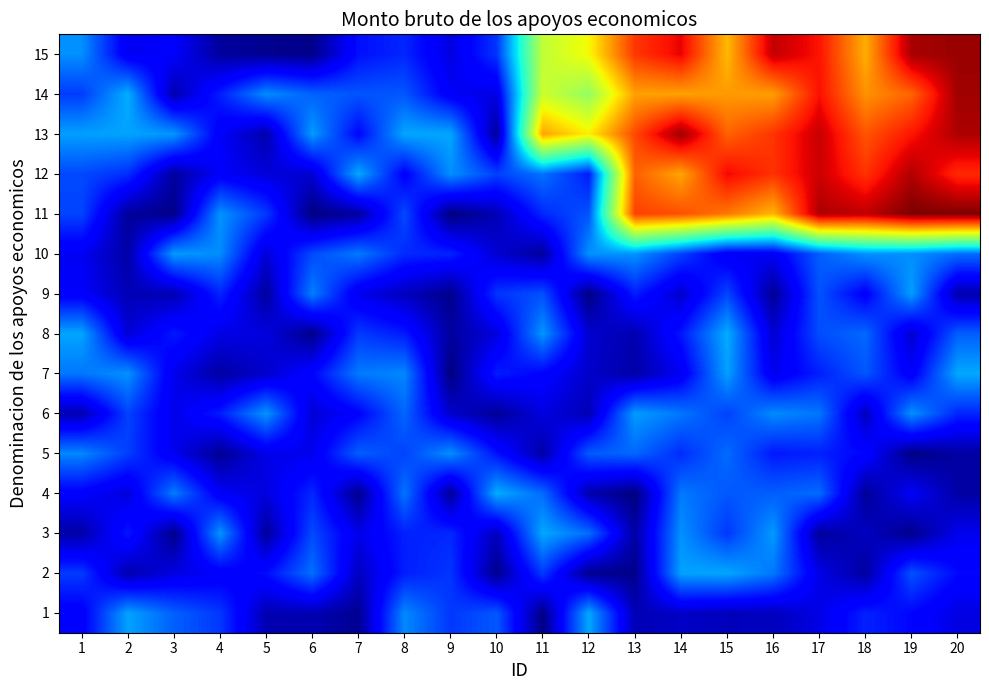

Reading left to right, what are all the values shown in this chart?

1: 1=0.1	2=0.3	3=0.2	4=0.2	5=0.0	6=0.0	7=0.0	8=0.3	9=0.2	10=0.2	11=0.0	12=0.3	13=0.0	14=0.1	15=0.1	16=0.1	17=0.1	18=0.2	19=0.1	20=0.1
2: 1=0.2	2=0.0	3=0.1	4=0.1	5=0.1	6=0.2	7=0.1	8=0.2	9=0.2	10=0.0	11=0.2	12=0.0	13=0.0	14=0.3	15=0.3	16=0.2	17=0.1	18=0.0	19=0.2	20=0.1
3: 1=0.0	2=0.1	3=0.0	4=0.3	5=0.0	6=0.2	7=0.1	8=0.2	9=0.2	10=0.1	11=0.3	12=0.2	13=0.0	14=0.3	15=0.2	16=0.3	17=0.0	18=0.1	19=0.0	20=0.1
4: 1=0.1	2=0.1	3=0.2	4=0.1	5=0.1	6=0.2	7=0.0	8=0.2	9=0.0	10=0.3	11=0.2	12=0.0	13=0.0	14=0.2	15=0.2	16=0.2	17=0.2	18=0.0	19=0.1	20=0.0
5: 1=0.3	2=0.2	3=0.1	4=0.0	5=0.1	6=0.1	7=0.2	8=0.2	9=0.3	10=0.1	11=0.0	12=0.2	13=0.2	14=0.2	15=0.2	16=0.1	17=0.2	18=0.1	19=0.0	20=0.0
6: 1=0.0	2=0.2	3=0.1	4=0.2	5=0.3	6=0.1	7=0.1	8=0.2	9=0.1	10=0.0	11=0.1	12=0.0	13=0.3	14=0.2	15=0.2	16=0.3	17=0.2	18=0.1	19=0.3	20=0.2
7: 1=0.2	2=0.3	3=0.1	4=0.0	5=0.1	6=0.1	7=0.2	8=0.3	9=0.0	10=0.2	11=0.1	12=0.1	13=0.0	14=0.1	15=0.3	16=0.1	17=0.2	18=0.2	19=0.1	20=0.3
8: 1=0.3	2=0.1	3=0.1	4=0.1	5=0.1	6=0.0	7=0.2	8=0.2	9=0.0	10=0.1	11=0.3	12=0.1	13=0.0	14=0.1	15=0.3	16=0.1	17=0.2	18=0.2	19=0.1	20=0.2
9: 1=0.1	2=0.0	3=0.0	4=0.2	5=0.0	6=0.3	7=0.1	8=0.1	9=0.0	10=0.2	11=0.2	12=0.0	13=0.2	14=0.1	15=0.2	16=0.0	17=0.2	18=0.1	19=0.3	20=0.0
10: 1=0.1	2=0.0	3=0.3	4=0.3	5=0.1	6=0.2	7=0.2	8=0.2	9=0.2	10=0.1	11=0.0	12=0.3	13=0.3	14=0.2	15=0.1	16=0.1	17=0.2	18=0.3	19=0.3	20=0.2
11: 1=0.2	2=0.0	3=0.0	4=0.3	5=0.2	6=0.0	7=0.0	8=0.2	9=0.0	10=0.0	11=0.2	12=0.2	13=0.8	14=0.8	15=0.8	16=0.7	17=1.0	18=0.9	19=1.0	20=1.0
12: 1=0.2	2=0.2	3=0.0	4=0.1	5=0.1	6=0.1	7=0.3	8=0.1	9=0.3	10=0.2	11=0.2	12=0.2	13=0.8	14=0.7	15=0.9	16=0.9	17=0.9	18=0.9	19=1.0	20=0.9
13: 1=0.3	2=0.3	3=0.3	4=0.1	5=0.0	6=0.3	7=0.1	8=0.3	9=0.3	10=0.0	11=0.7	12=0.7	13=0.8	14=1.0	15=0.8	16=0.9	17=0.9	18=0.8	19=0.9	20=1.0
14: 1=0.2	2=0.3	3=0.0	4=0.2	5=0.3	6=0.2	7=0.2	8=0.2	9=0.1	10=0.1	11=0.6	12=0.5	13=0.7	14=0.7	15=0.7	16=0.7	17=0.9	18=0.8	19=0.8	20=1.0
15: 1=0.3	2=0.1	3=0.1	4=0.0	5=0.0	6=0.0	7=0.1	8=0.2	9=0.1	10=0.2	11=0.6	12=0.6	13=0.9	14=0.9	15=0.7	16=0.9	17=0.9	18=0.7	19=1.0	20=1.0